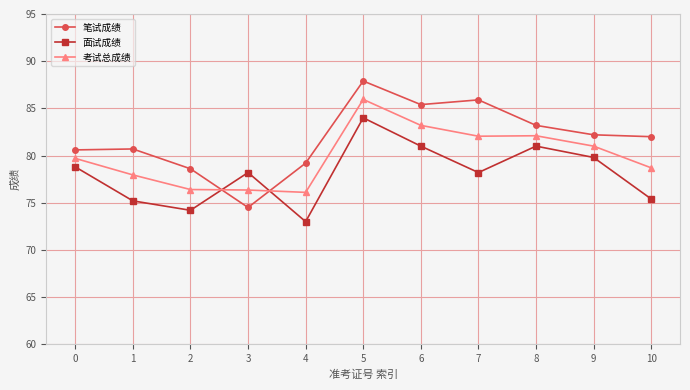

Rank the series at 5 from lowest to highest value.

面试成绩, 考试总成绩, 笔试成绩